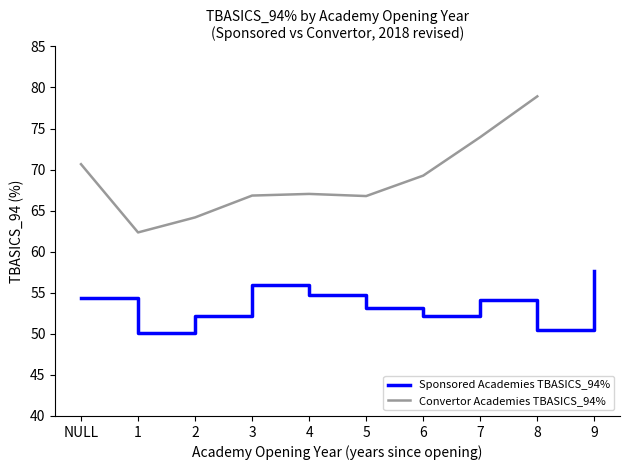

Which category has the highest value across all series?

9